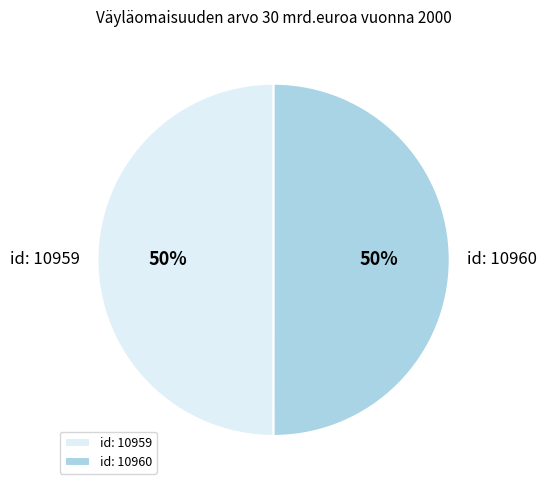

To the nearest percent, what is the combined percentage of id: 10960 and id: 10959?

100%